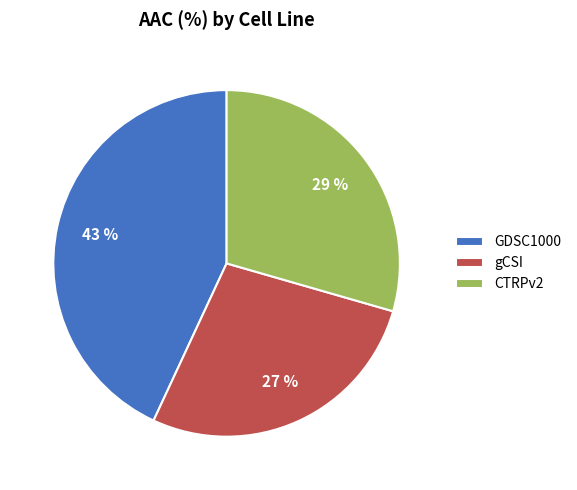

To the nearest percent, what is the difference between the CTRPv2 and GDSC1000 slice percentages?

14%